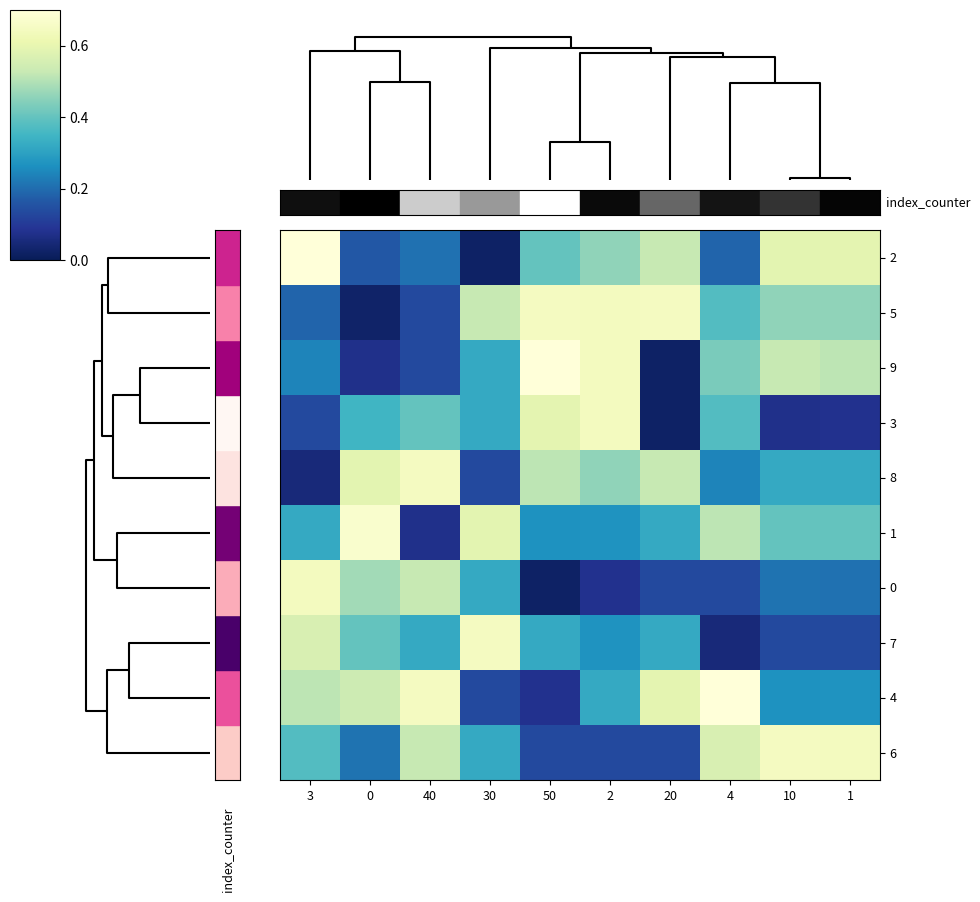

Which label corresponds to the smallest value in the chart?

30